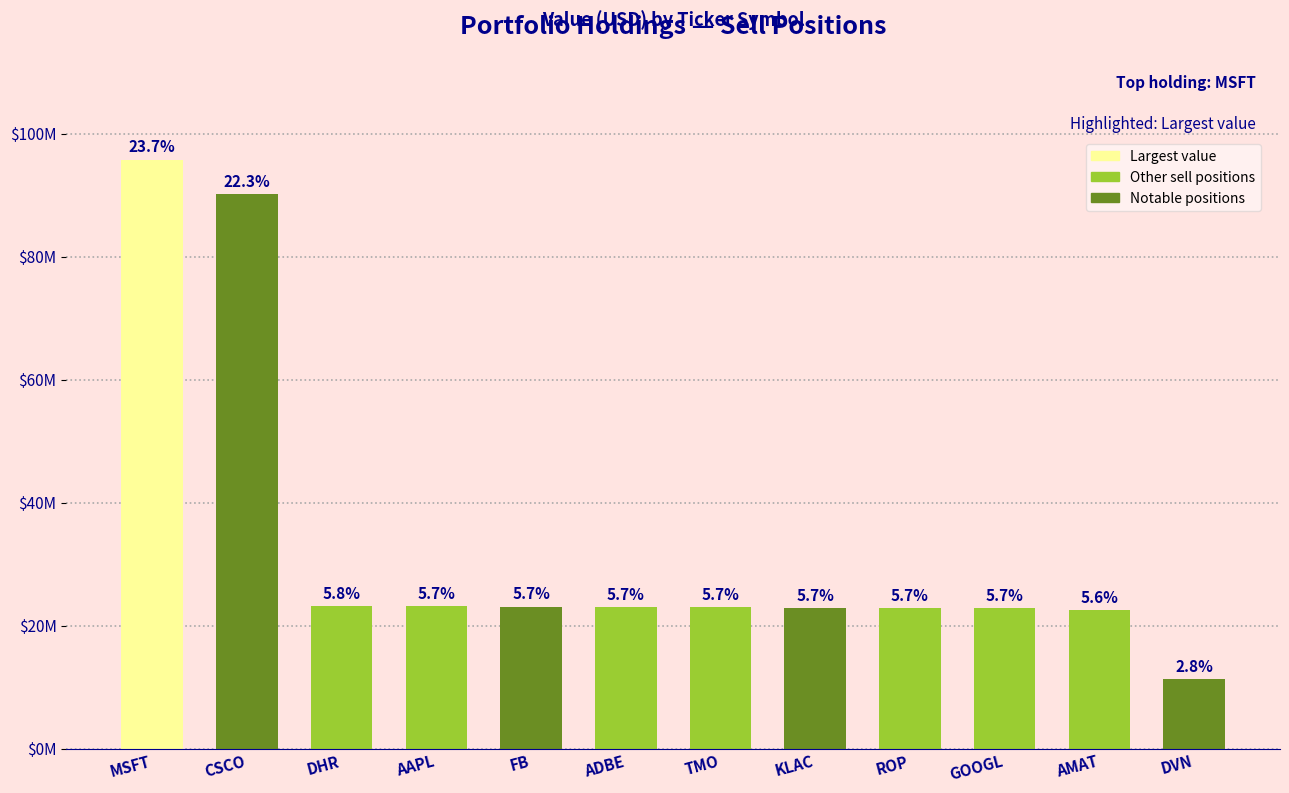

What position from the right is ADBE?

7